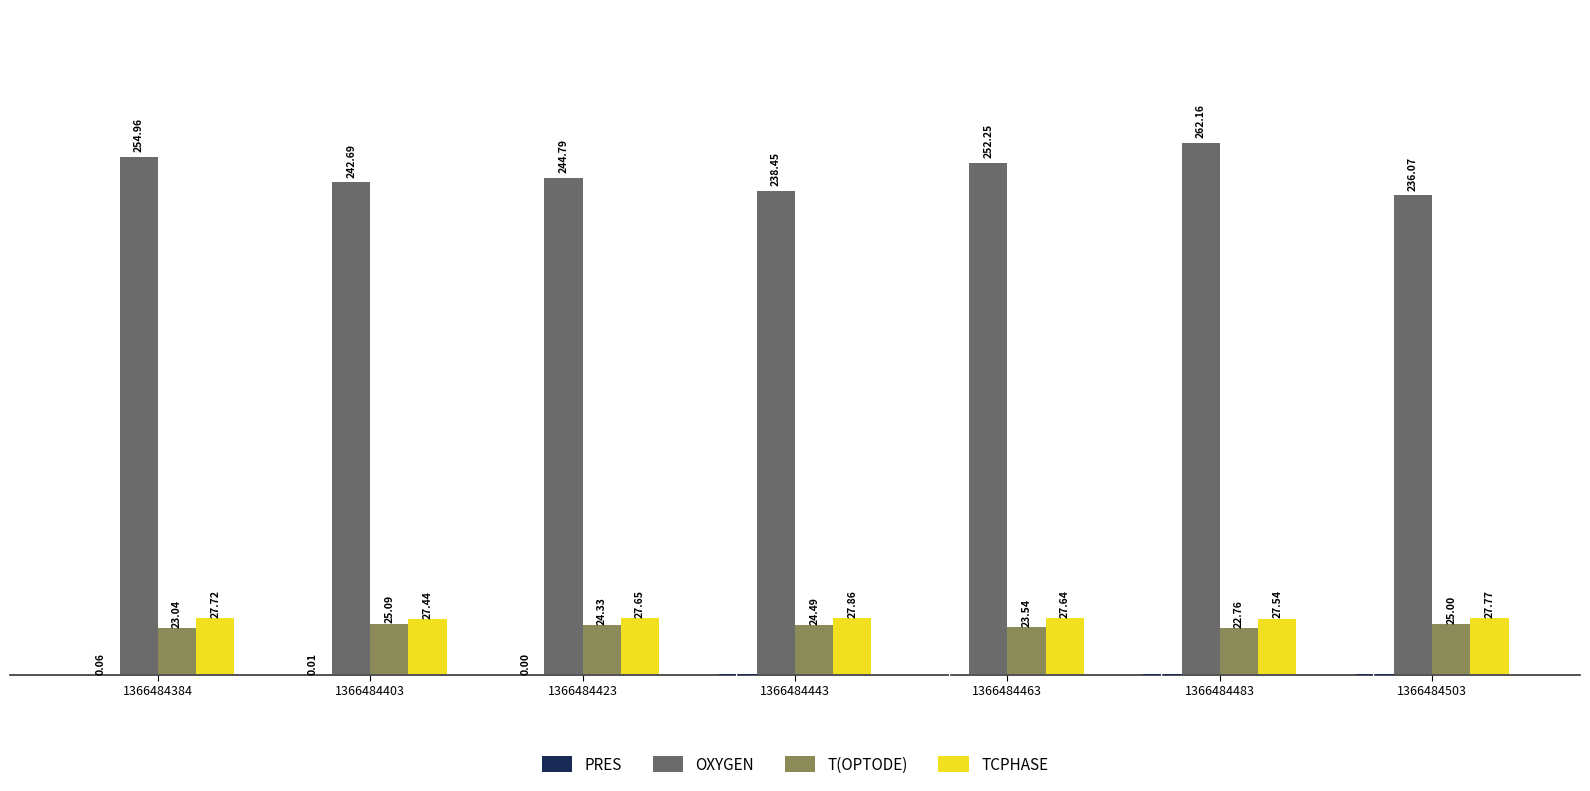

At which category is the sum across all series the highest?

1366484483